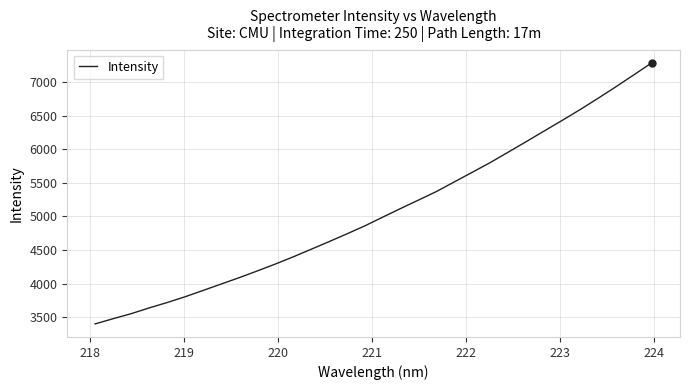

What is the difference between the maximum and minimum values?

3888.1